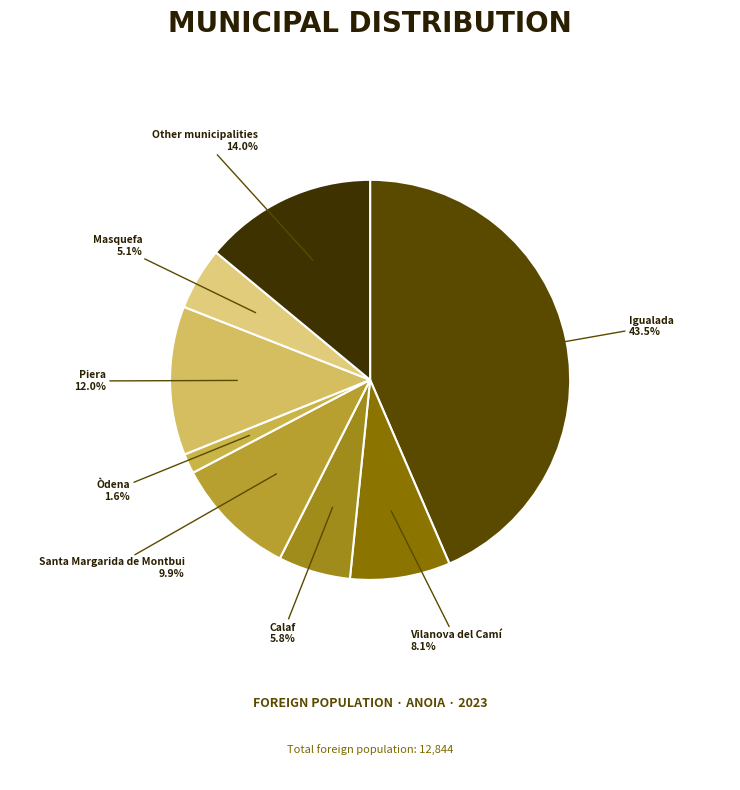

To the nearest percent, what is the difference between the largest and smallest slice percentages?

42%